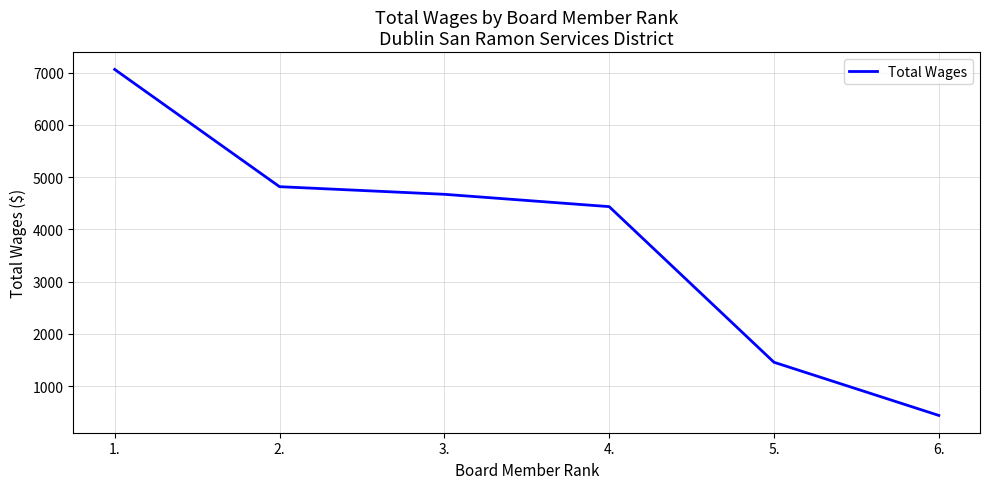

What is the difference between the second highest and second lowest values?

3362